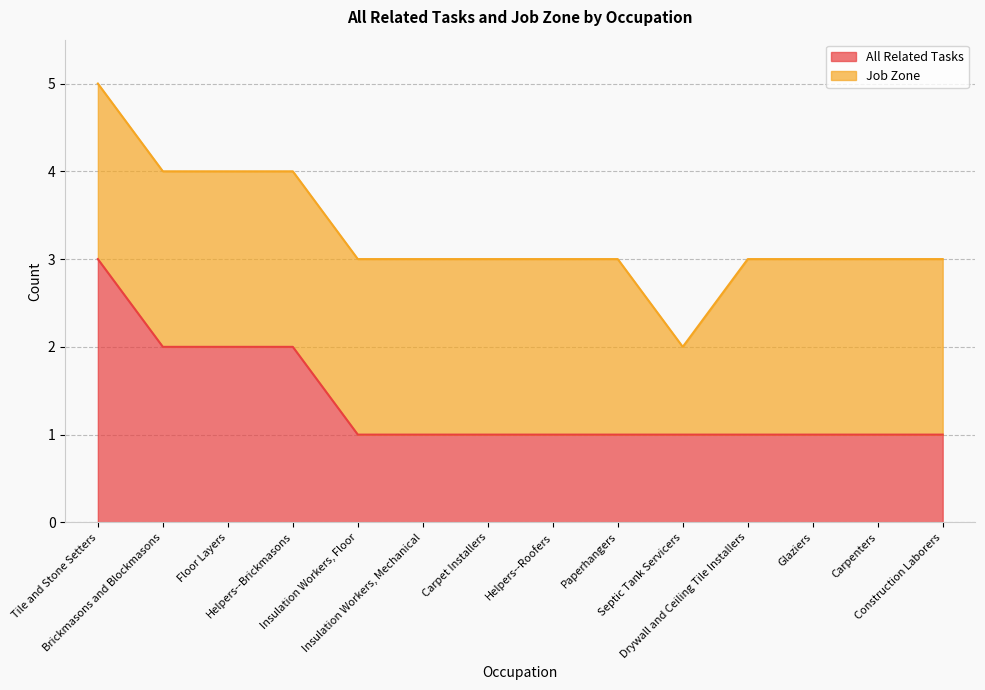

What is the label of the 4th point from the left?

Helpers--Brickmasons